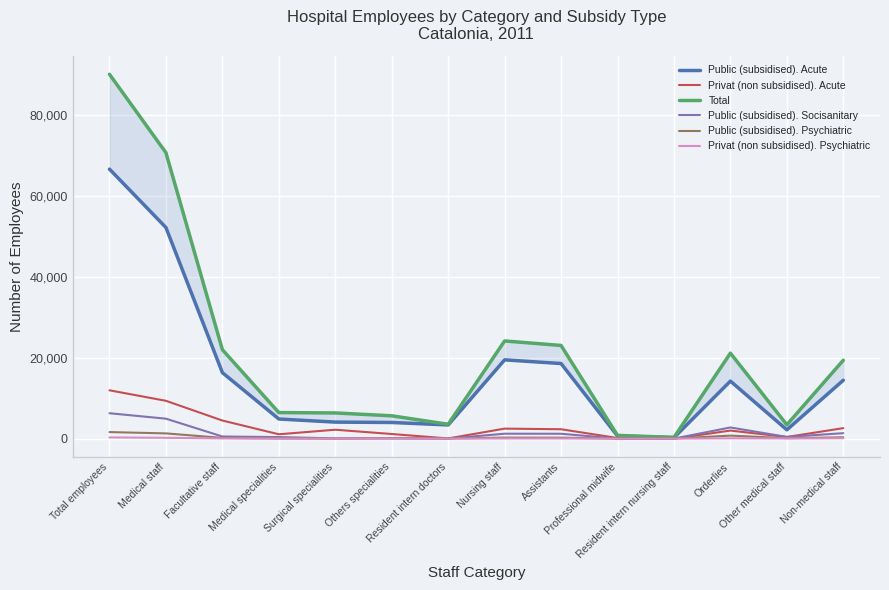

At which category is the sum across all series the highest?

Total employees